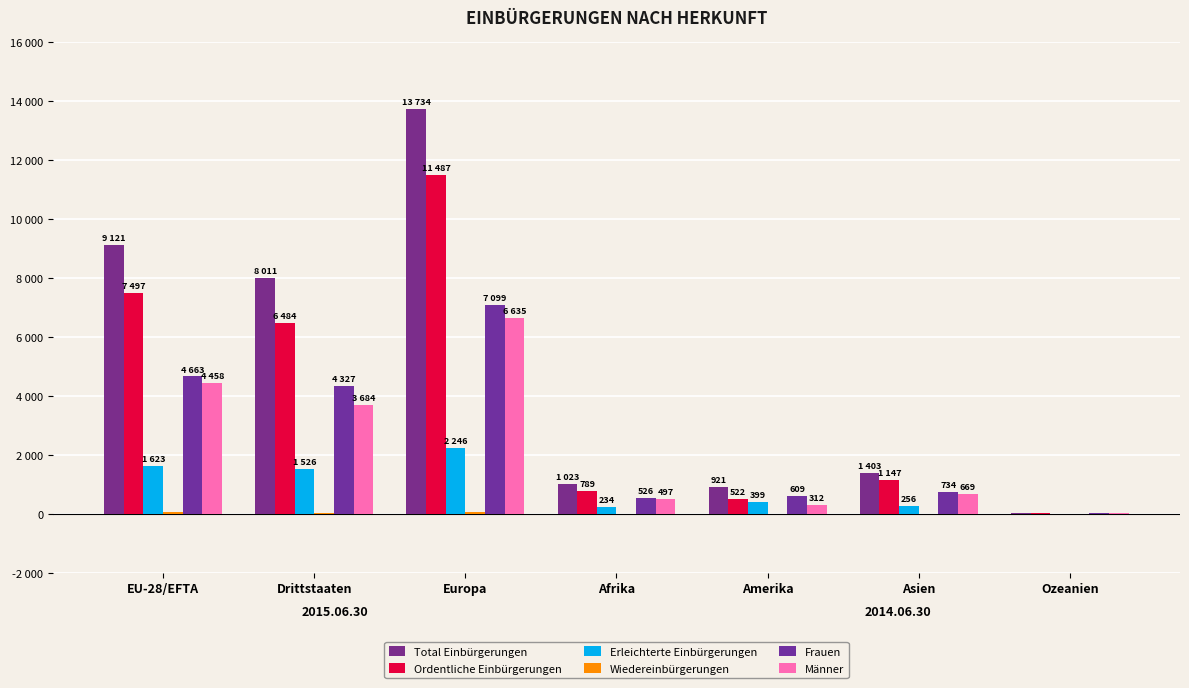

The value of Frauen at Afrika is 306. True or false?

False